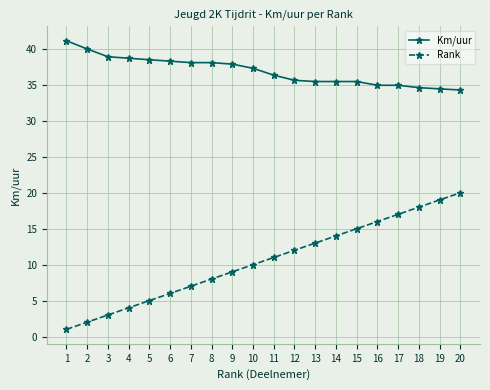

At 10, list the series in order from largest to smallest.

Km/uur, Rank